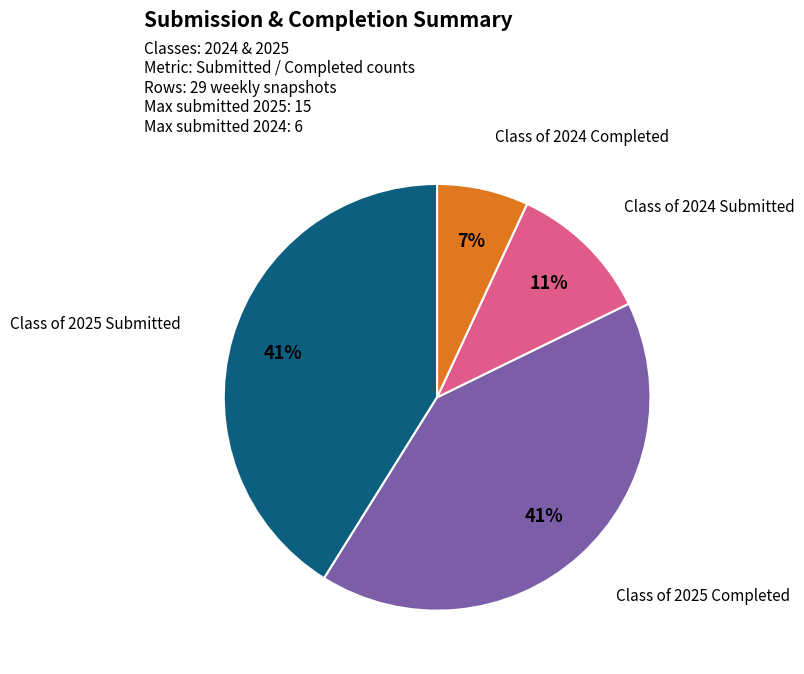

How many slices are in this pie chart?

4